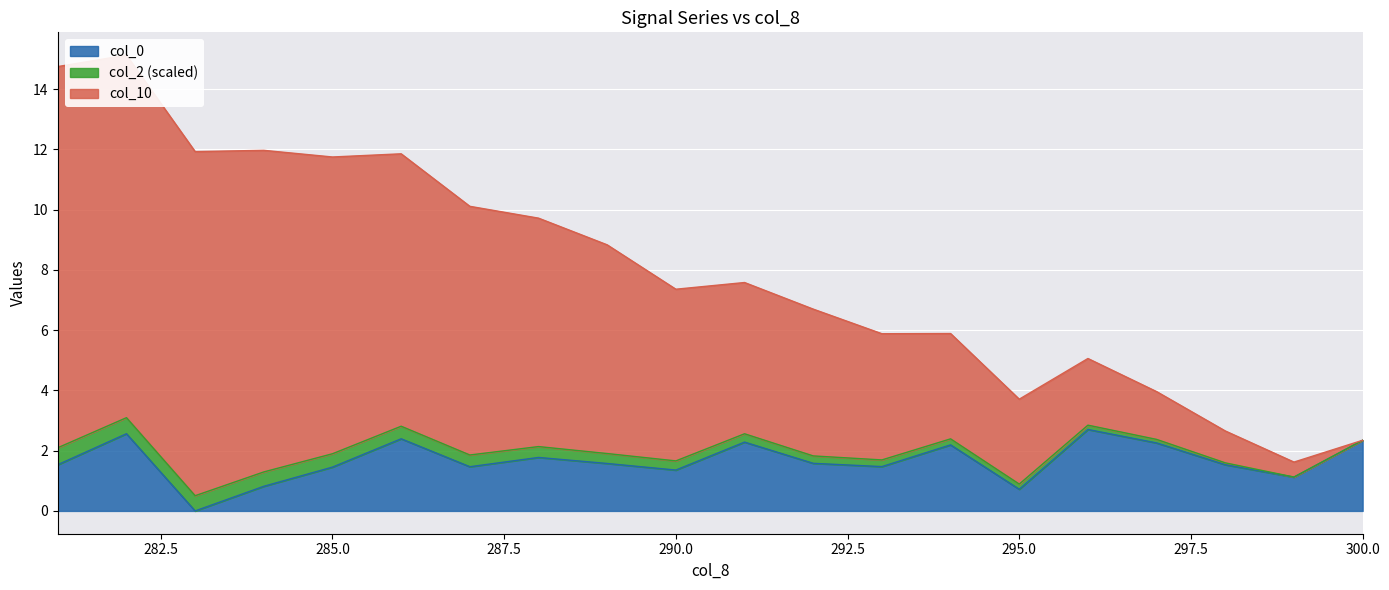

What is the maximum value for col_0?

2.7